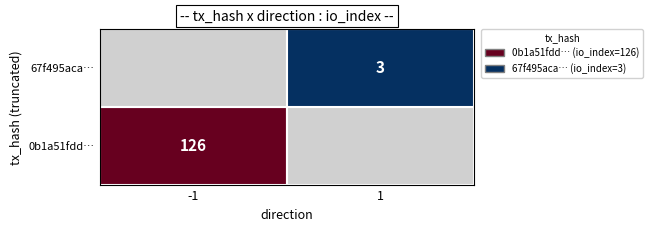

What is the maximum value for 67f495aca…?

3